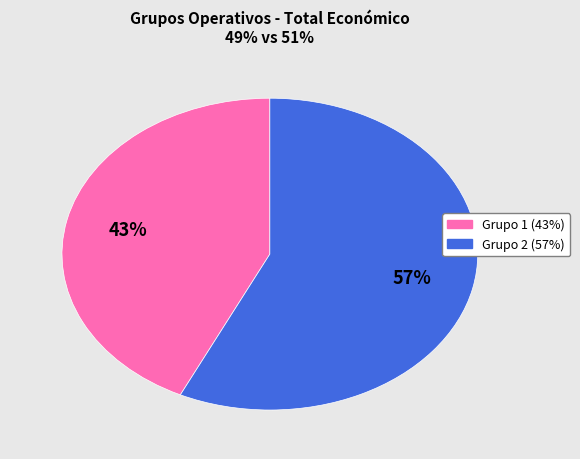

To the nearest percent, what is the difference between the largest and smallest slice percentages?

14%